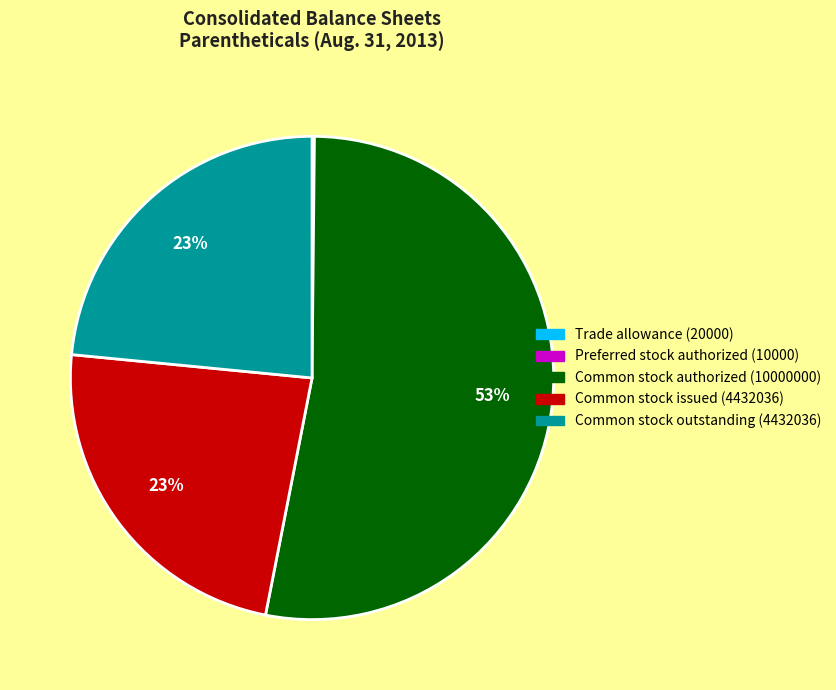

What percentage is NOT represented by Common stock outstanding (4432036)?

76.5%